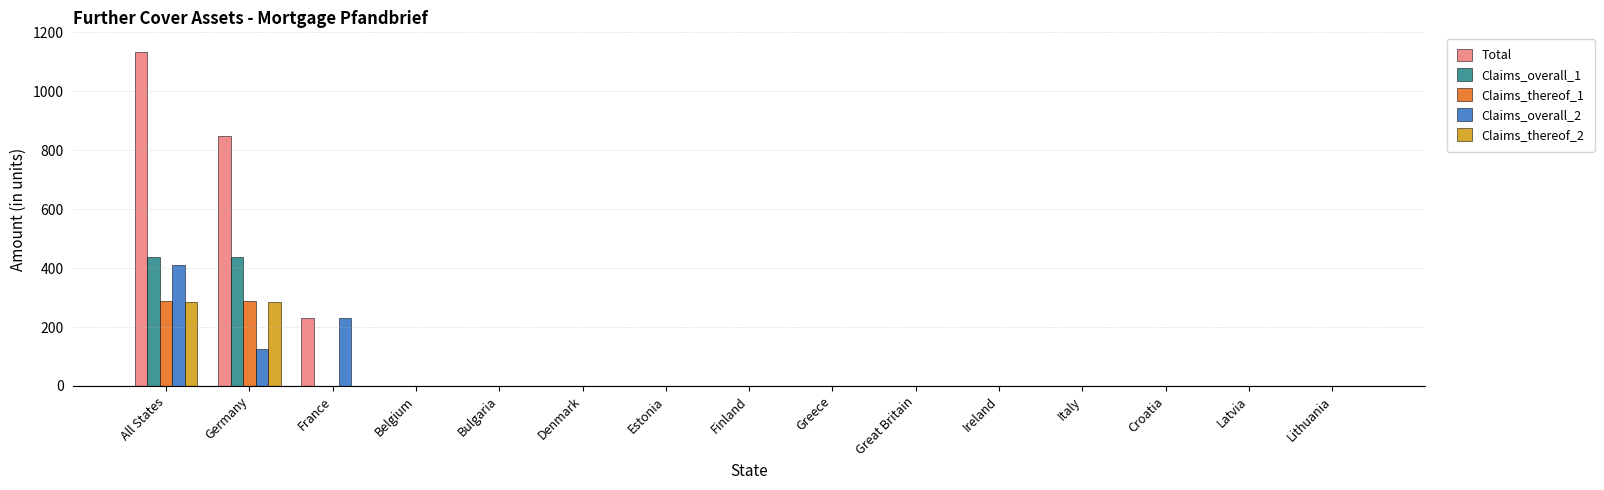

True or false: Claims_thereof_1 has a value of 0.0 at France.

True